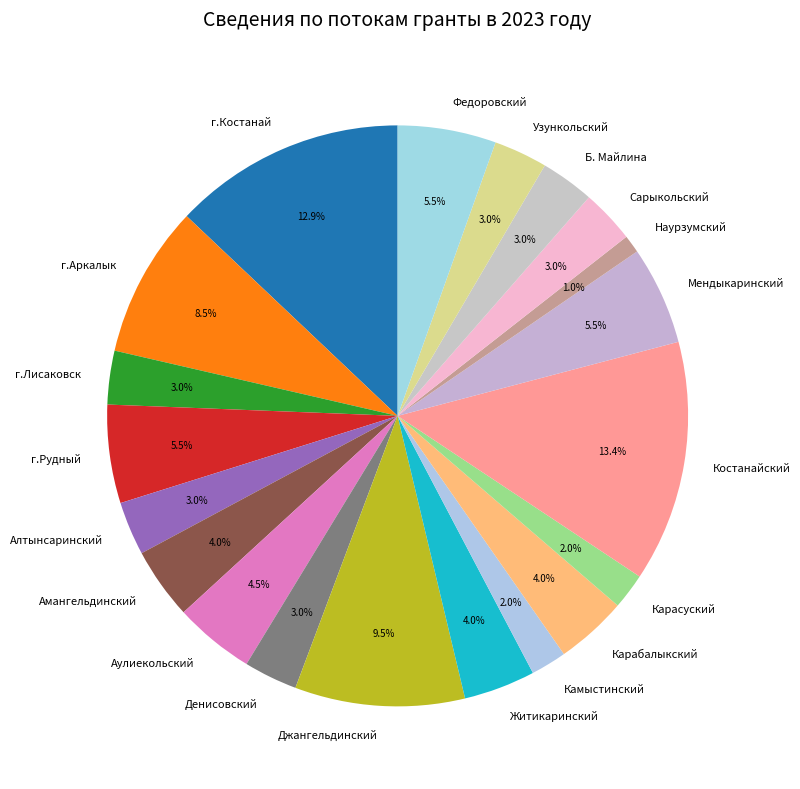

What is the smallest slice in the pie chart?

Hаурзумский